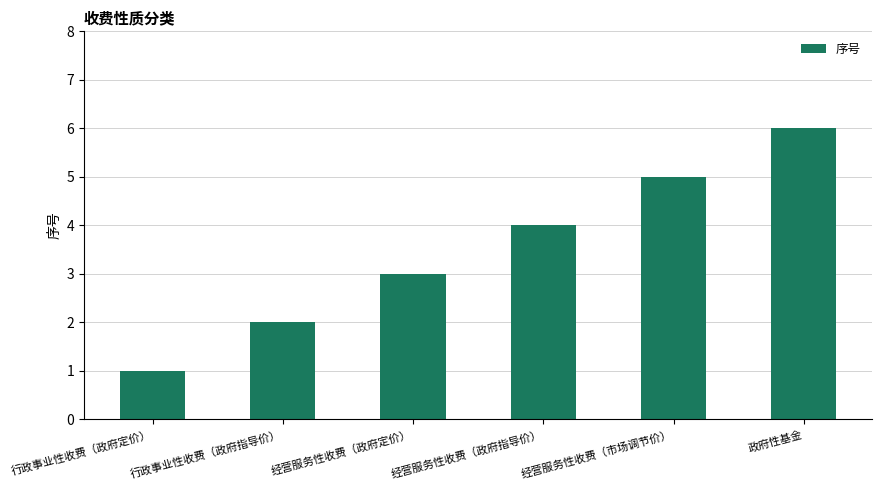

What is the average value?

4